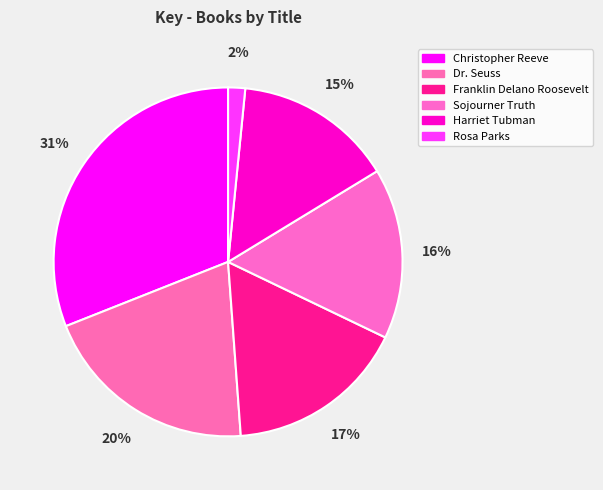

What percentage is the Harriet Tubman slice, to the nearest percent?

15%